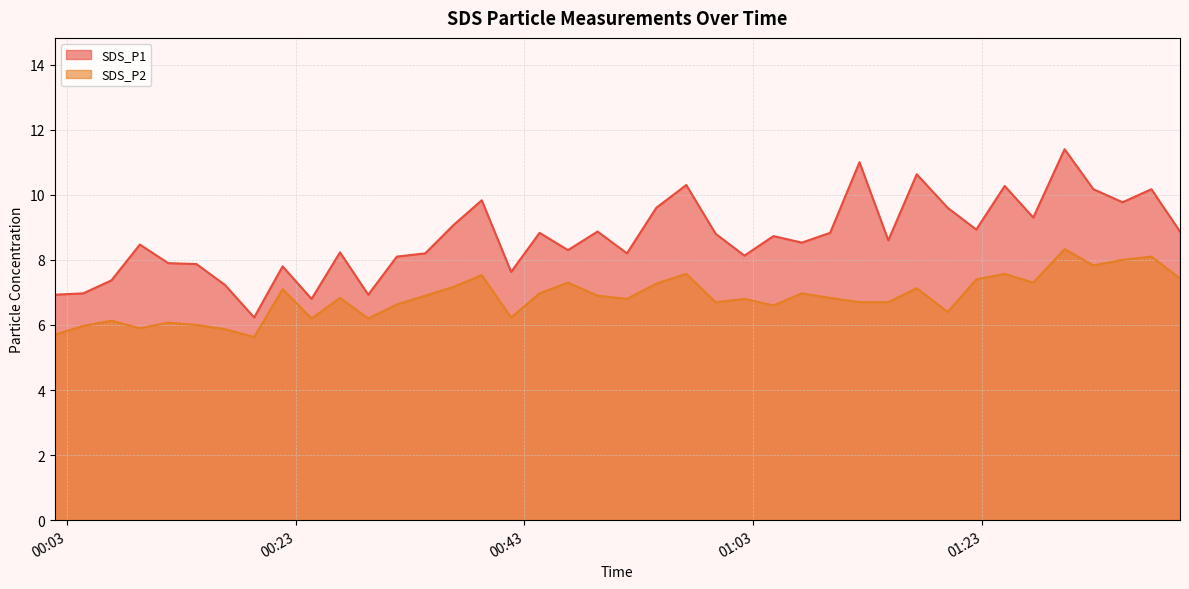

What are all the series names shown in the legend?

SDS_P1, SDS_P2